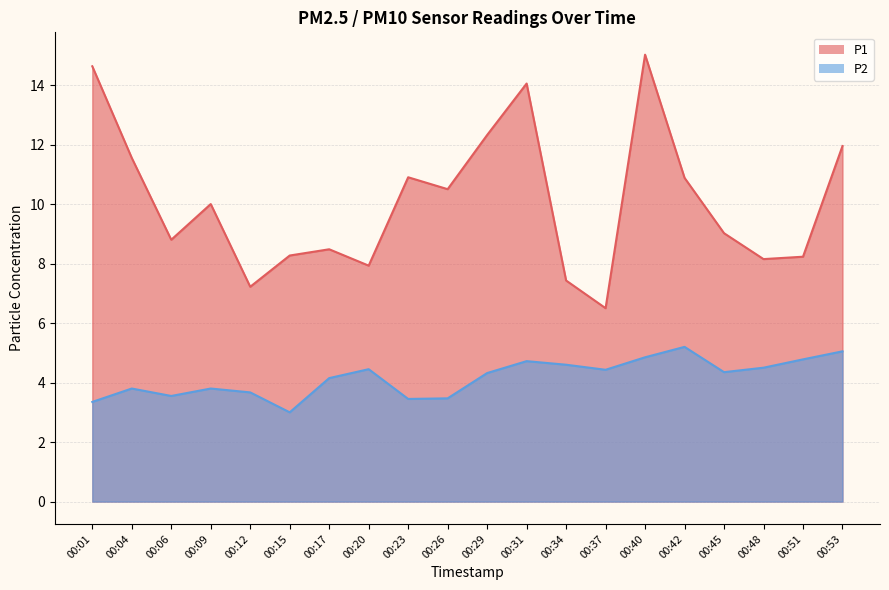

What is the sum of the P1 values at 00:53 and 00:23?

22.9